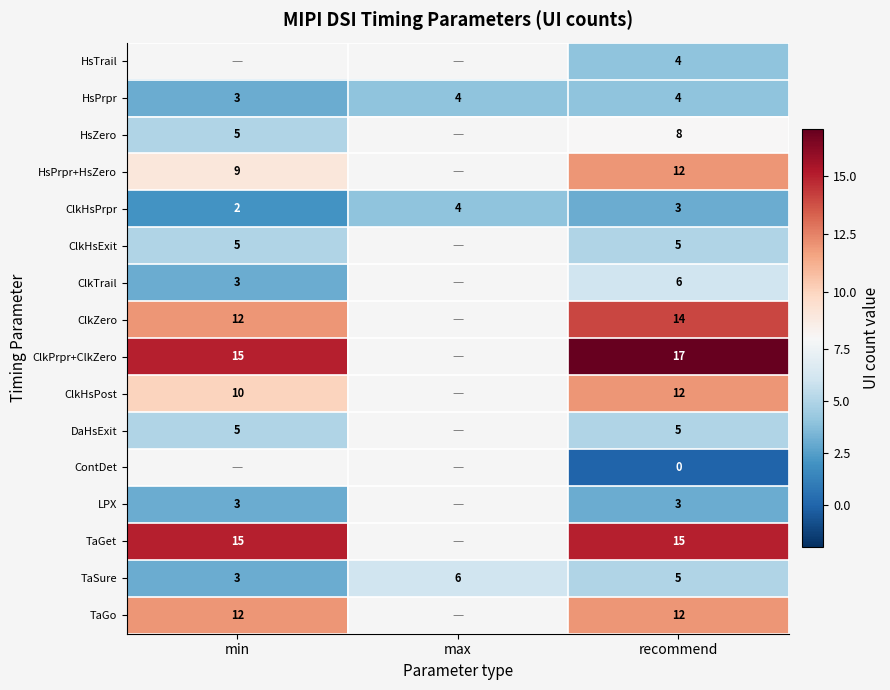

Which category has the lowest value in the ClkHsPrpr series?

min